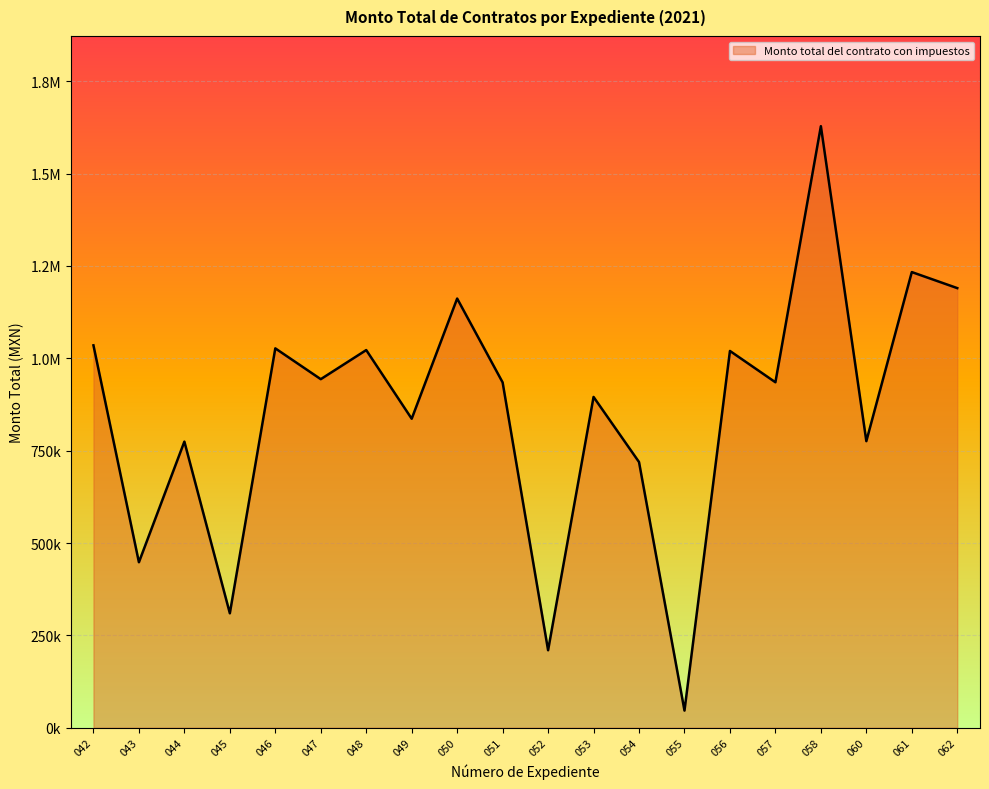

How many categories are shown in the chart?

20